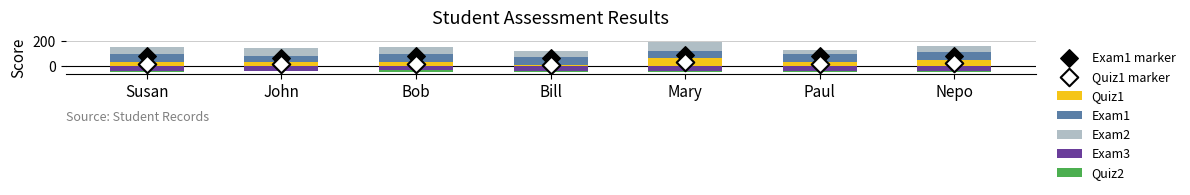

Which series reaches the maximum Y coordinate?

Exam2